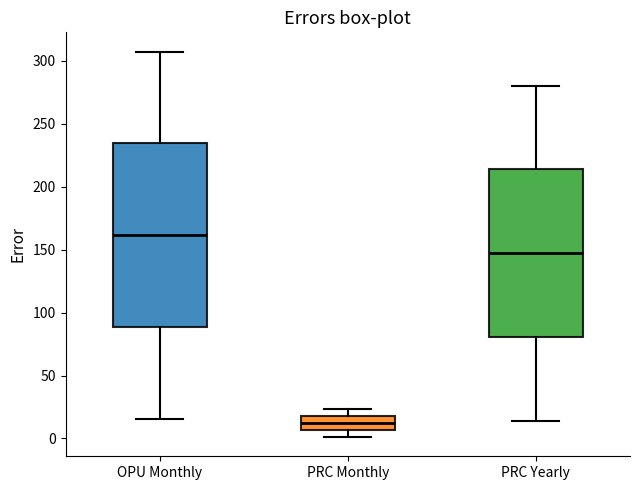

Where is the upper edge of the box for PRC Monthly on the y-axis? The values are not printed on the chart, so give them approximately, as read against the axis.

20